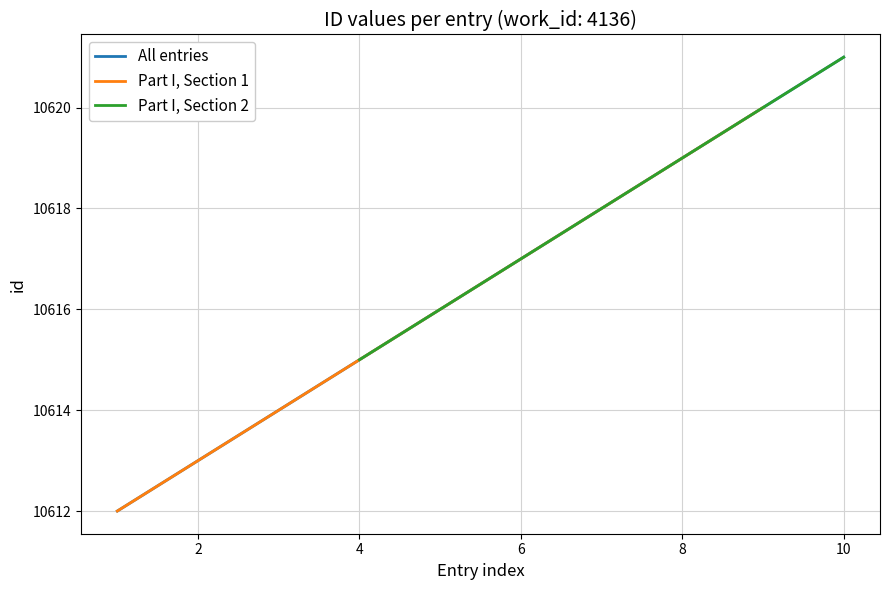

What is the value of the 8th point from the left?

10619